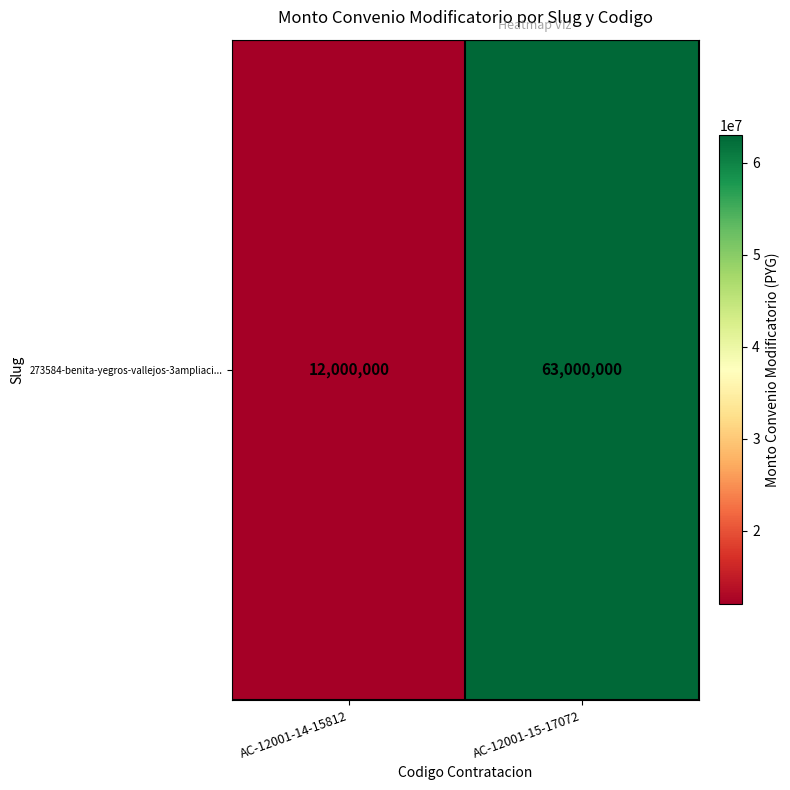

True or false: the data shows 12000000 at AC-12001-14-15812.

True